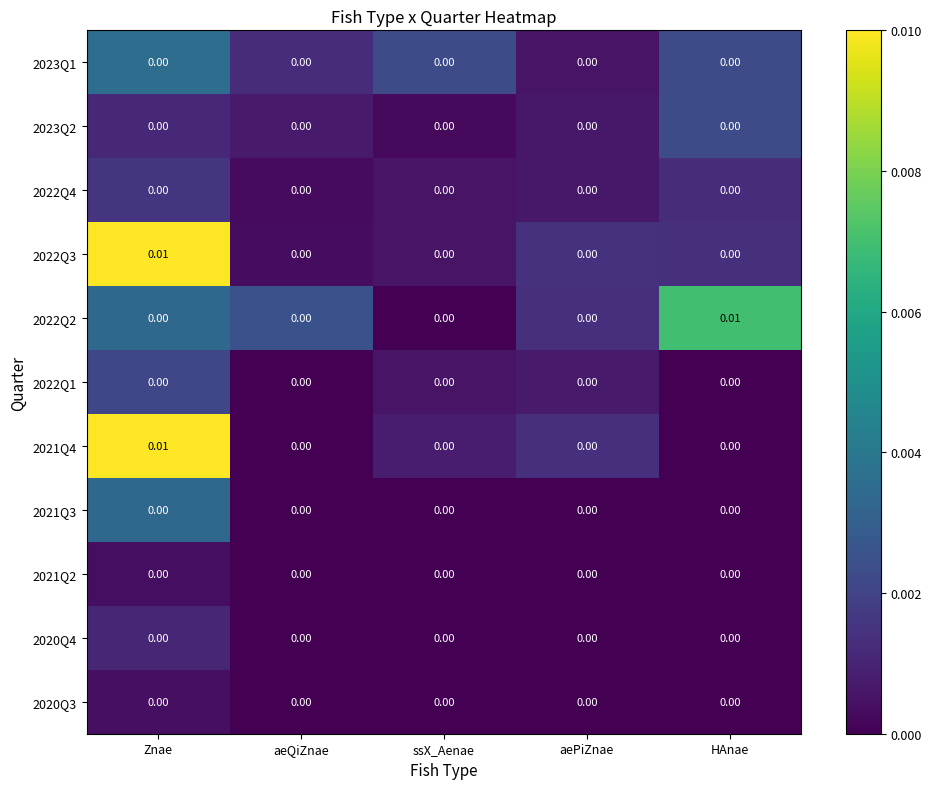

At which category is the sum across all series the highest?

Znae